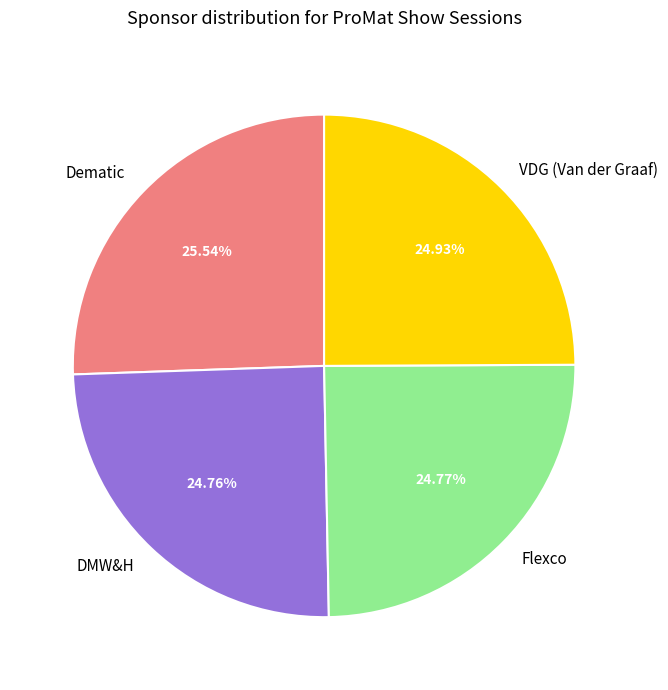

Does any single category account for the majority?

No